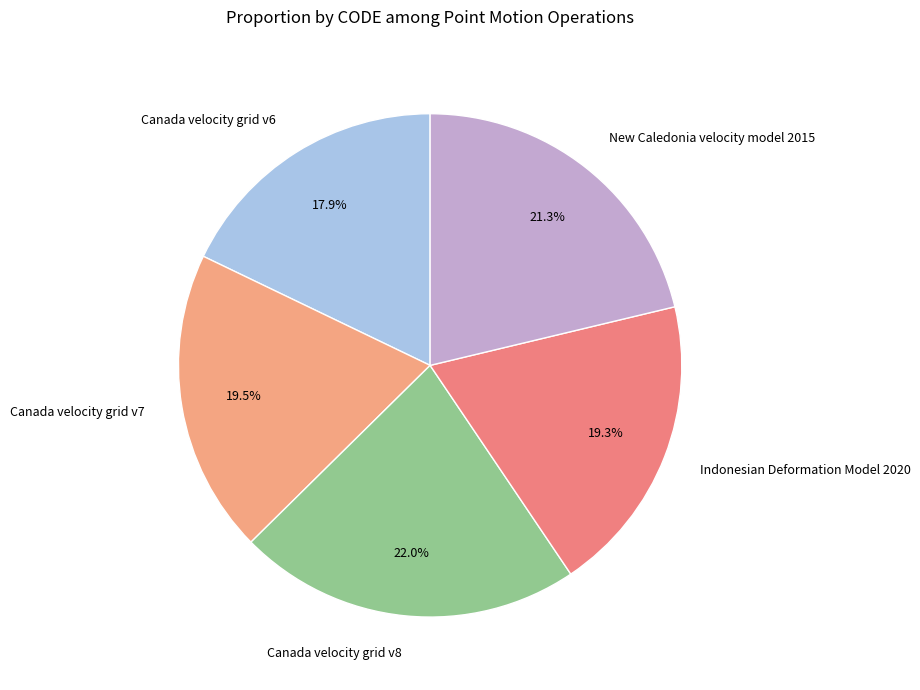

Is it true that Canada velocity grid v8 is 8% of the pie?

False